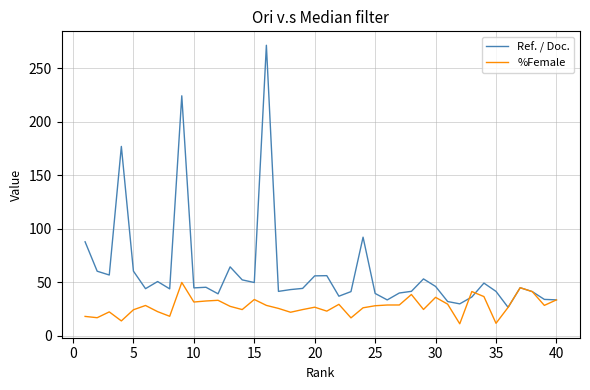

What is the minimum value for %Female?

11.4